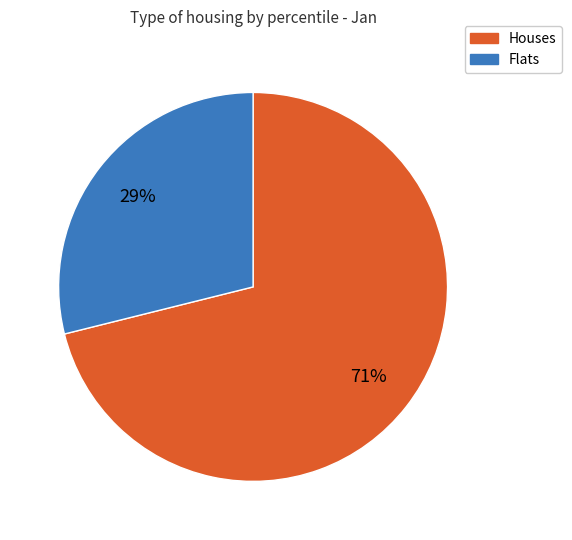

Is there a majority slice in this chart?

Yes